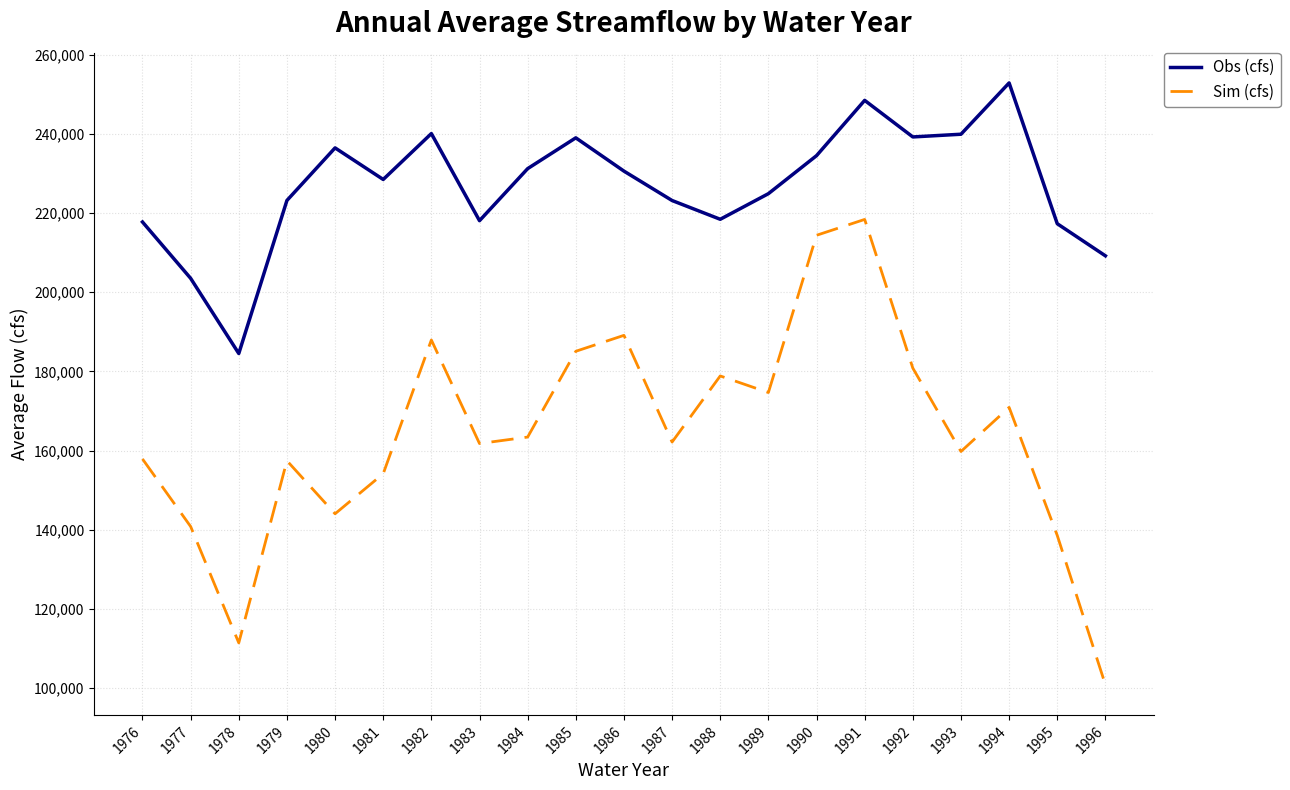

What is the approximate value of Sim (cfs) at 1994?

170896.3